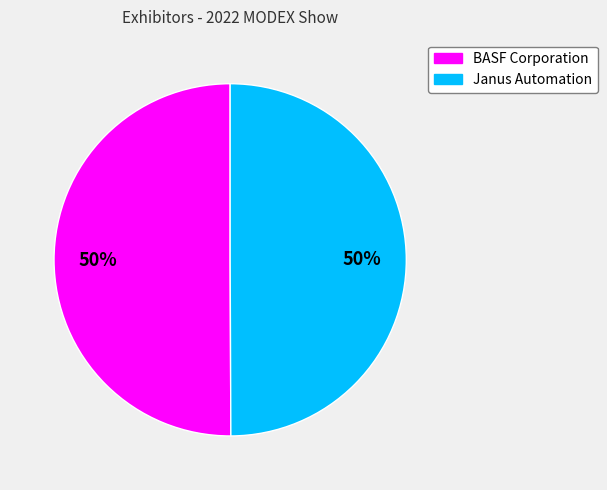

Do BASF Corporation and Janus Automation together represent more than half of the pie?

Yes